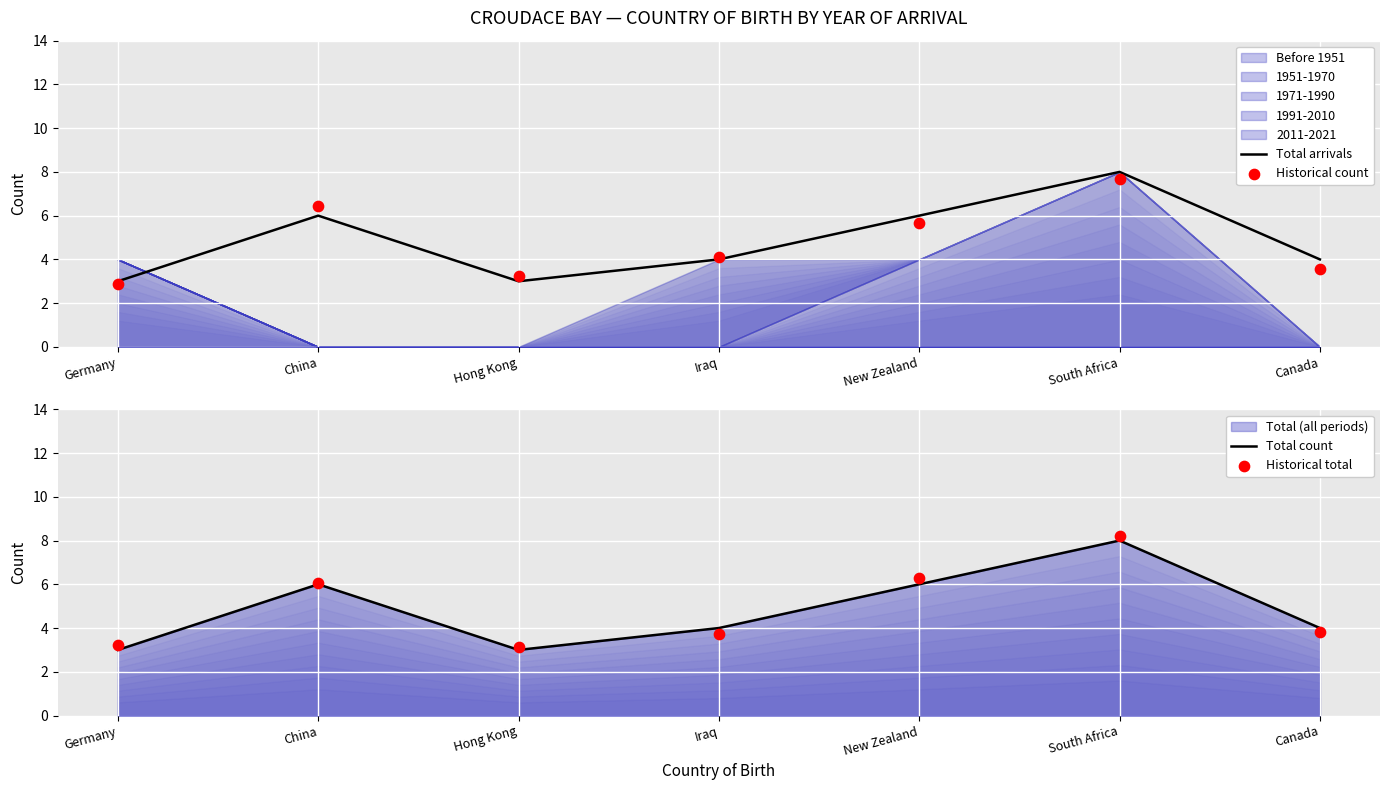

Which series contains the lowest Y value?

Historical count